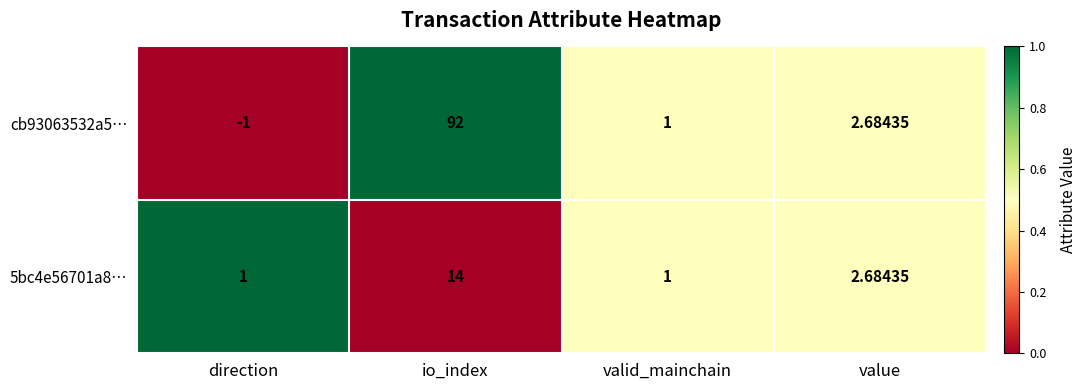

Which series changed the most between io_index and value?

cb93063532a5…